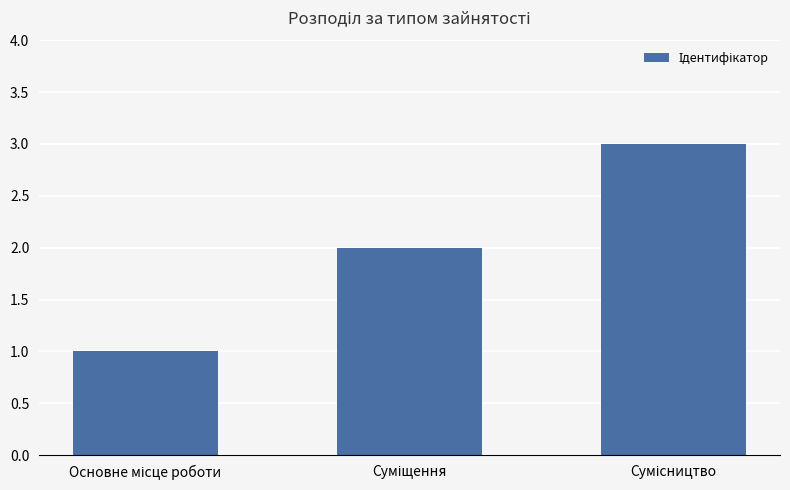

What is the sum of all values?

6